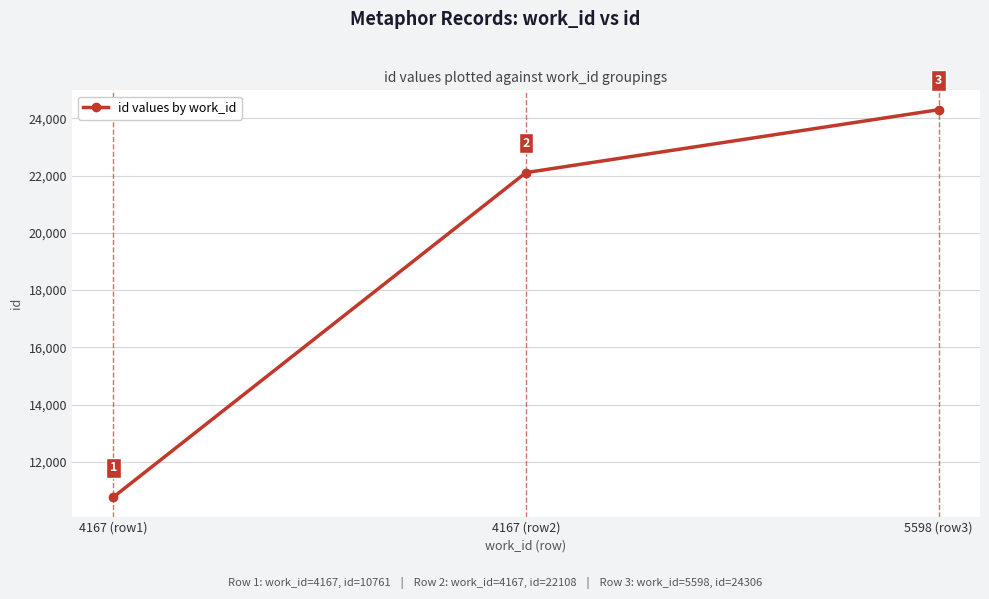

What value does the data have at 5598 (row3), to the nearest 100?

24300